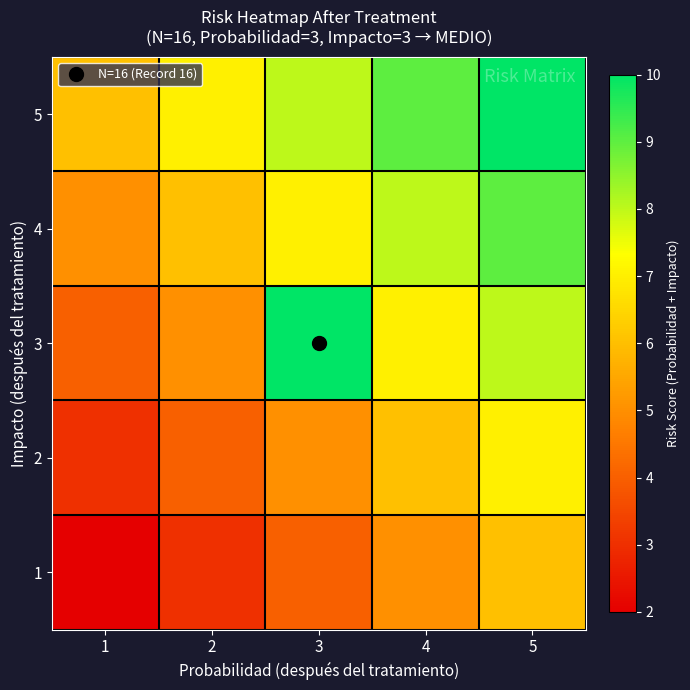

Reading left to right, transcribe all the data shown in this chart.

1: 1=2	2=3	3=4	4=5	5=6
2: 1=3	2=4	3=5	4=6	5=7
3: 1=4	2=5	3=16	4=7	5=8
4: 1=5	2=6	3=7	4=8	5=9
5: 1=6	2=7	3=8	4=9	5=10